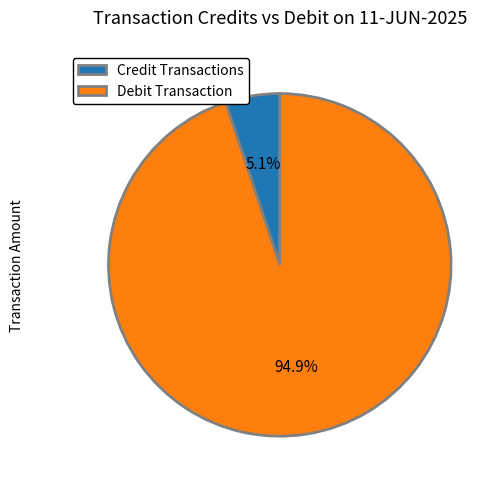

Which has a higher value, Debit Transaction or Credit Transactions?

Debit Transaction